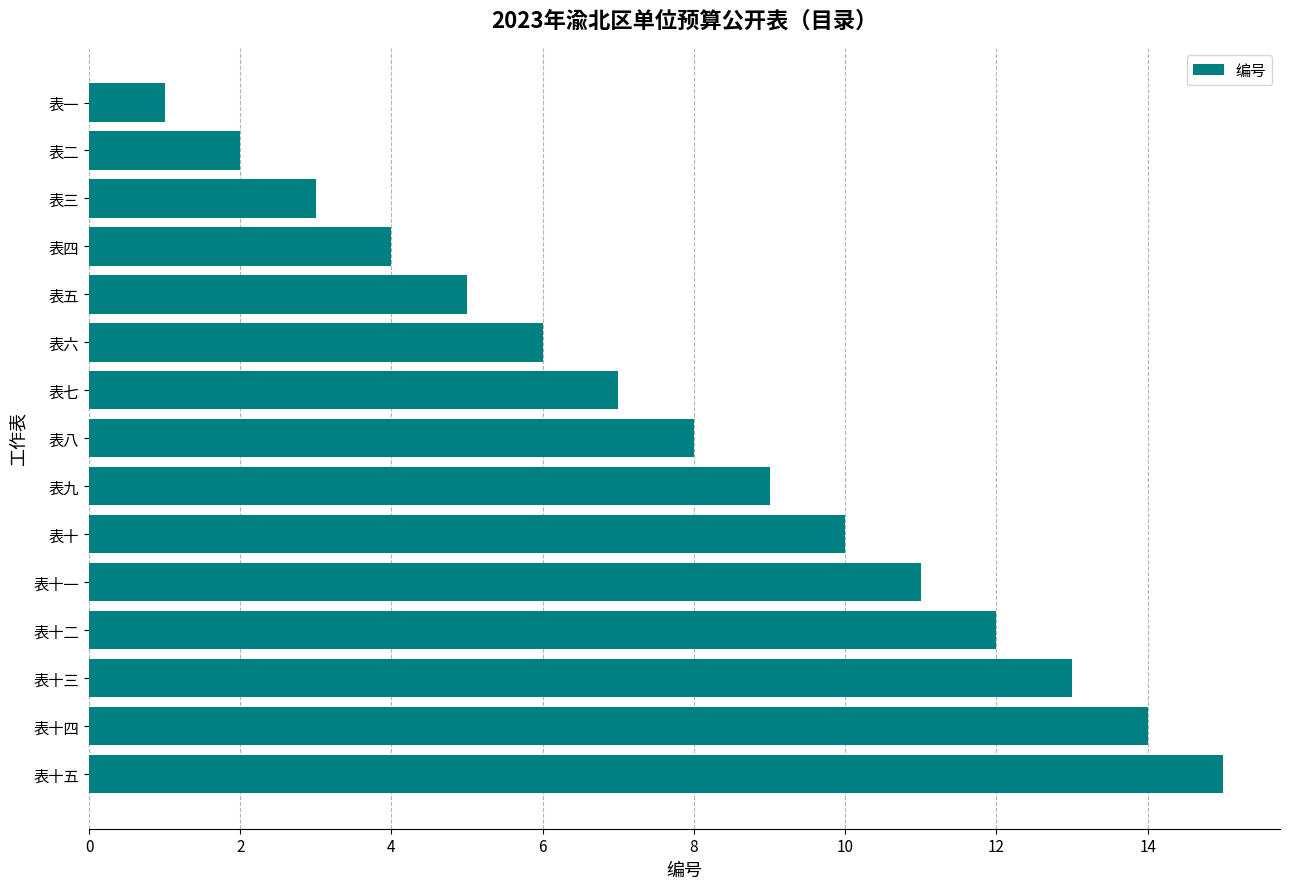

What is the label of the 14th bar from the top?

表十四